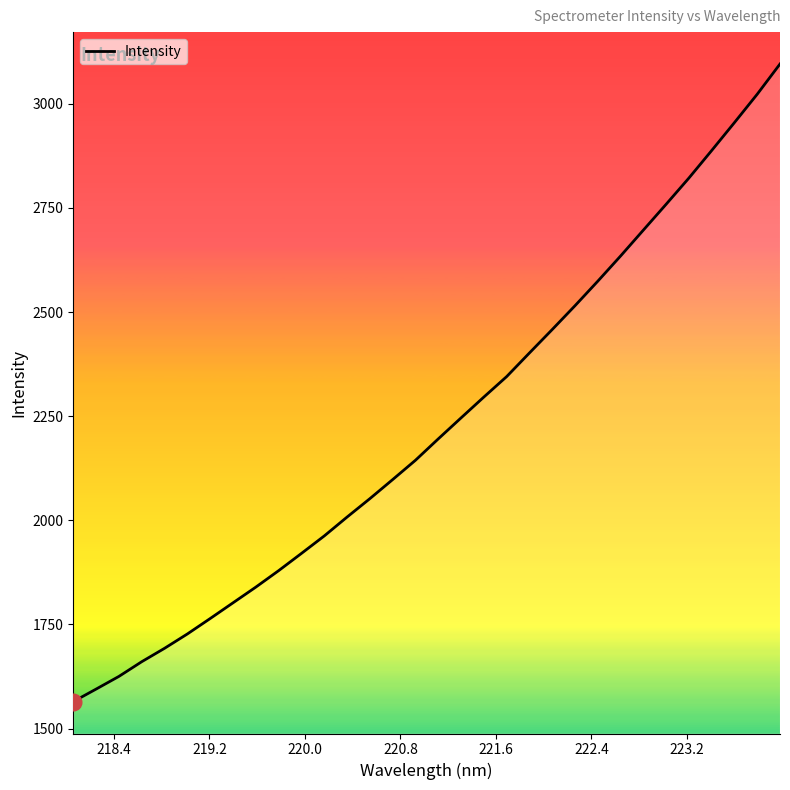

How many categories are shown in the chart?

32